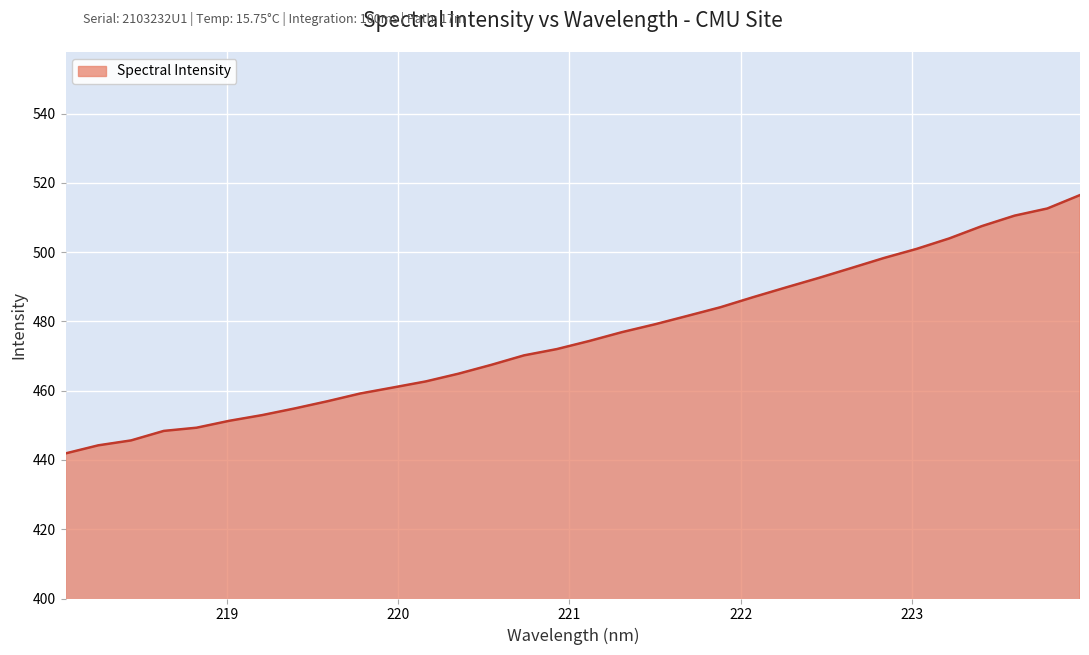

What is the difference between the maximum and minimum values?

74.6